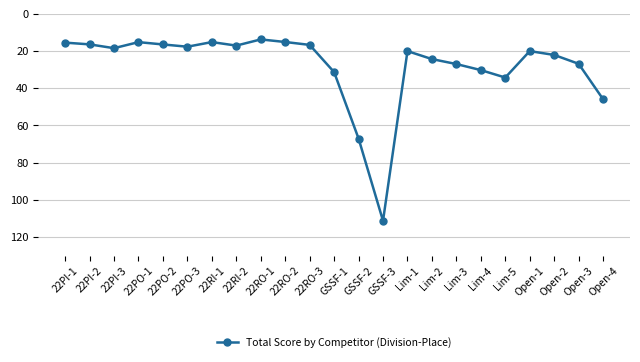

True or false: the data shows 25.7 at 22RO-3.

False